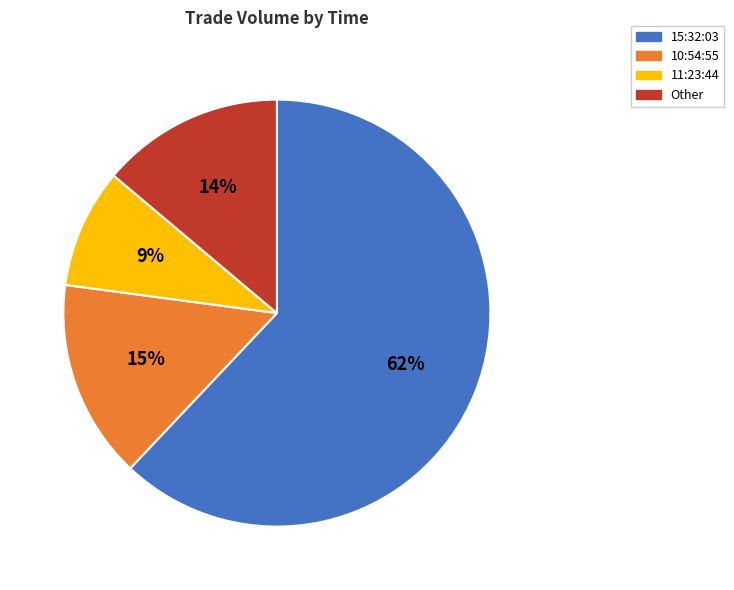

True or false: 15:32:03 accounts for 71% of the total.

False